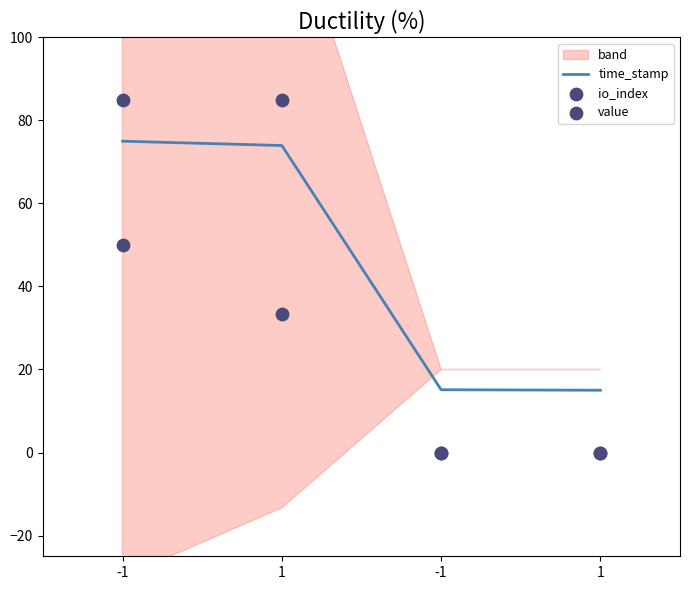

Which series has the largest total across all categories?

time_stamp